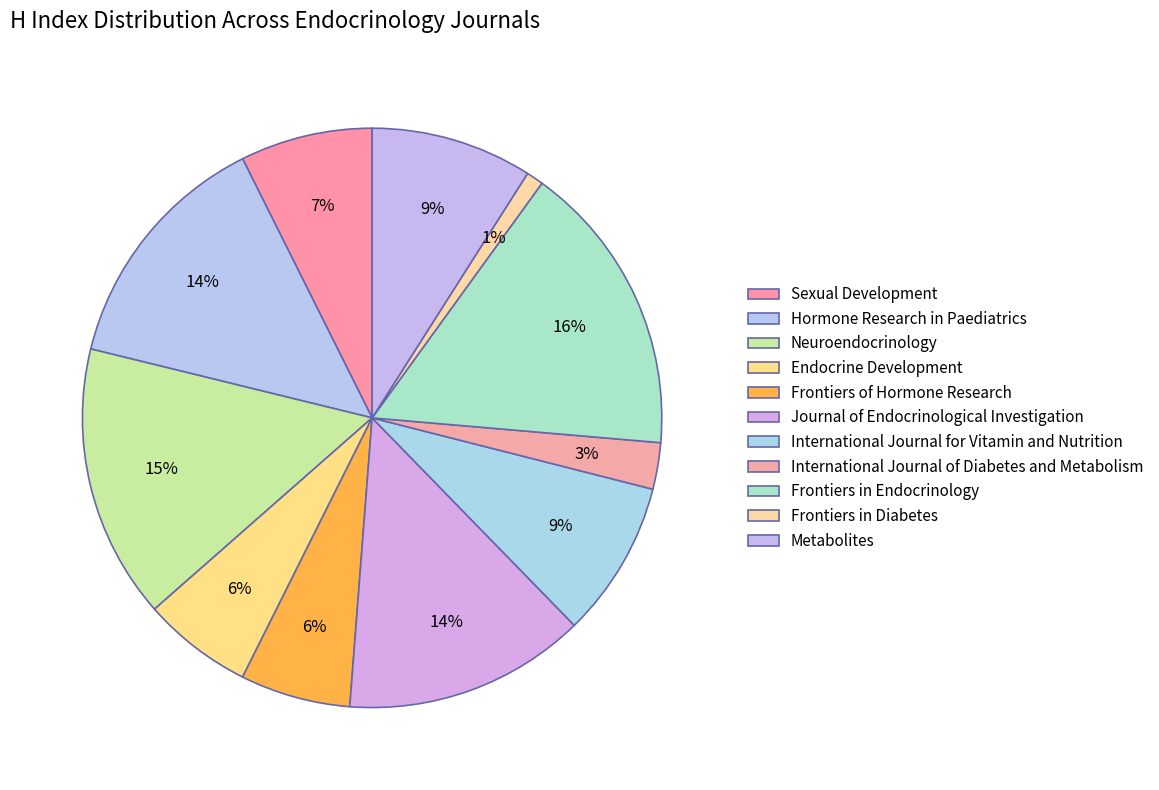

To the nearest percent, what is the average slice percentage?

9%